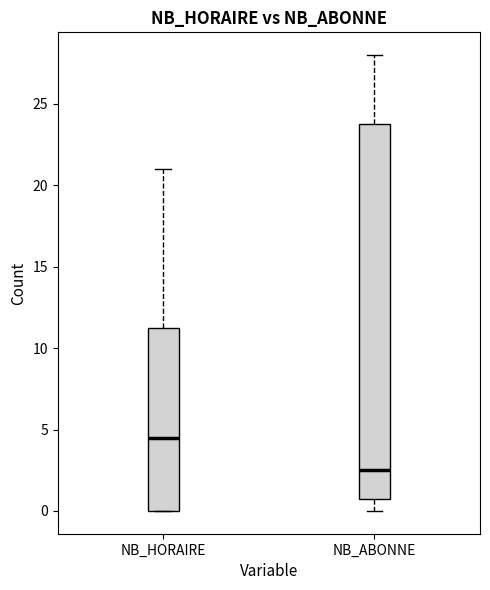

Which box's median line is the highest?

NB_HORAIRE